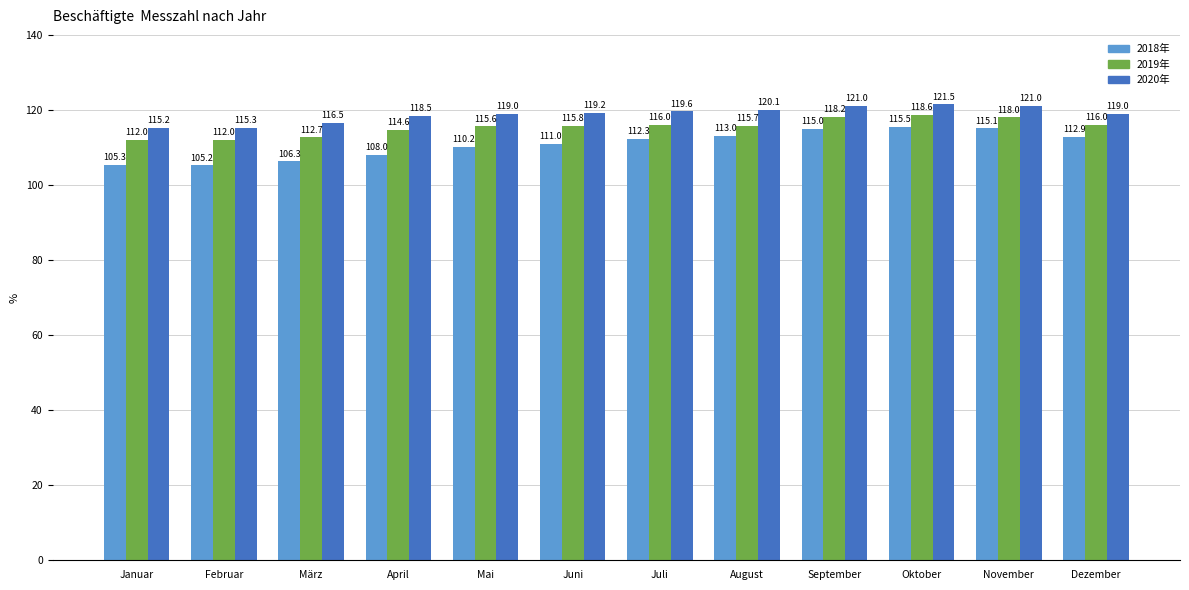

What is the average value of the 2020年 series?

118.8